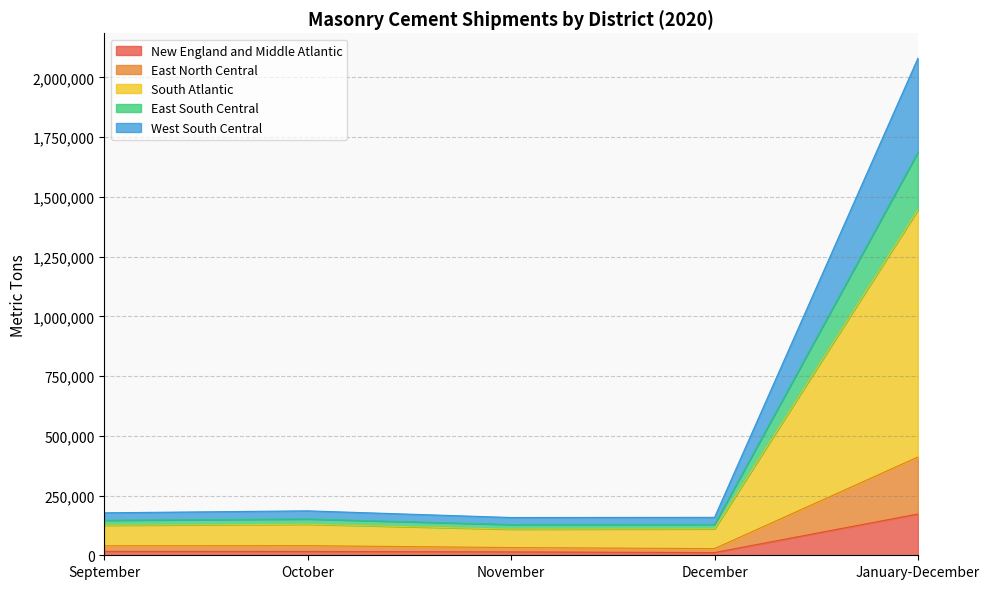

What is the maximum value for New England and Middle Atlantic?

172858